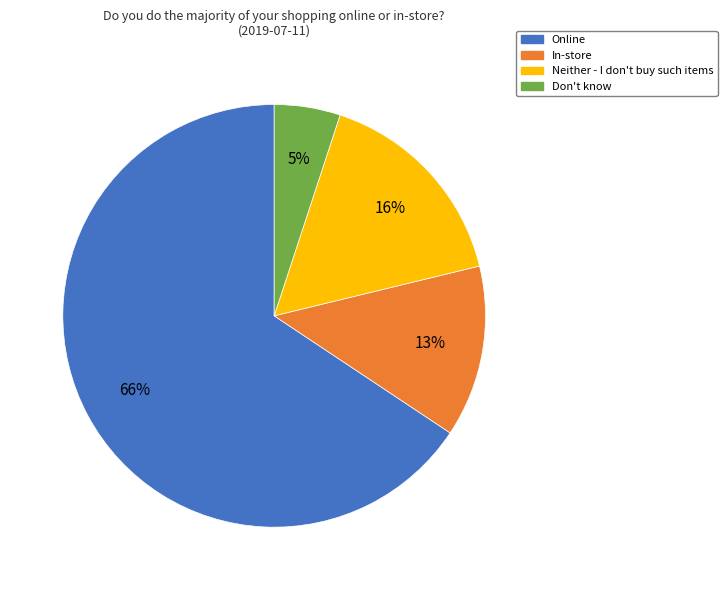

The In-store slice represents 13% of the pie. True or false?

True